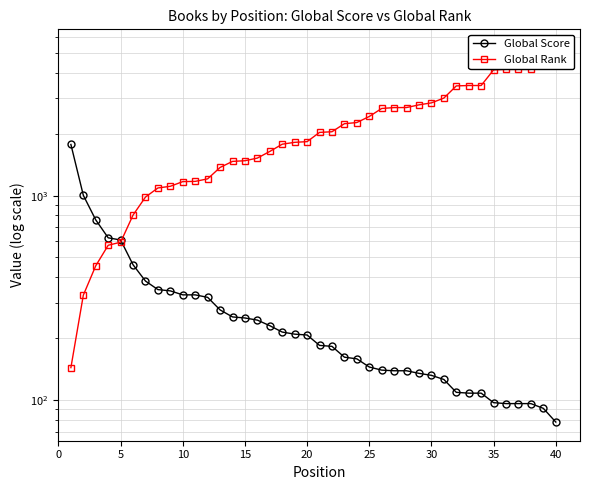

What is the maximum value for Global Rank?

5282